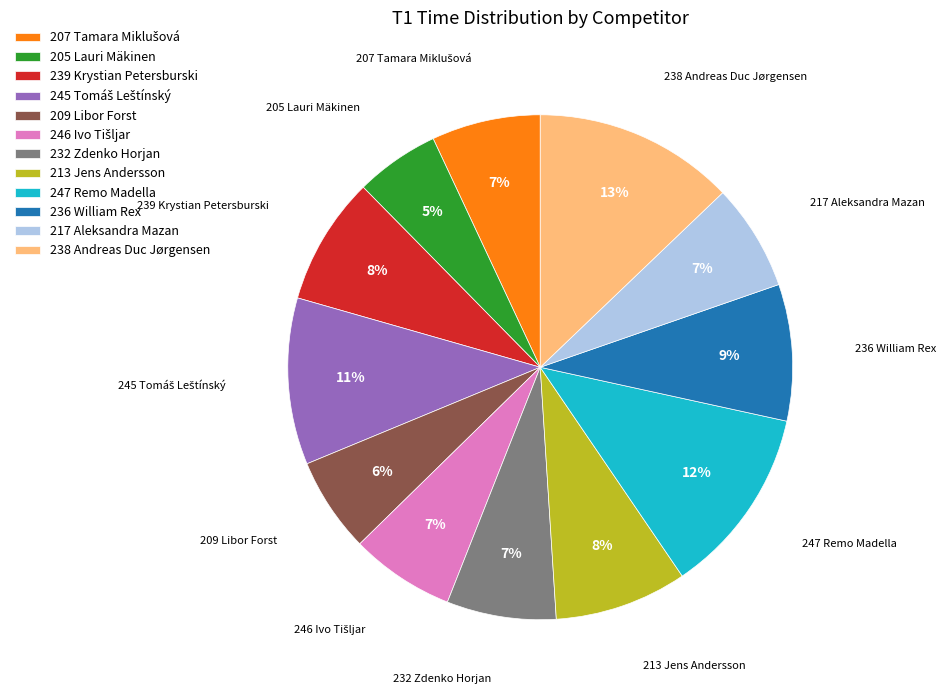

Between 205 Lauri Mäkinen and 247 Remo Madella, which is larger?

247 Remo Madella